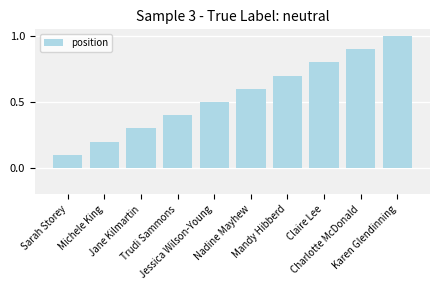

Rank the categories by value from lowest to highest.

Sarah Storey, Michele King, Jane Kilmartin, Trudi Sammons, Jessica Wilson-Young, Nadine Mayhew, Mandy Hibberd, Claire Lee, Charlotte McDonald, Karen Glendinning